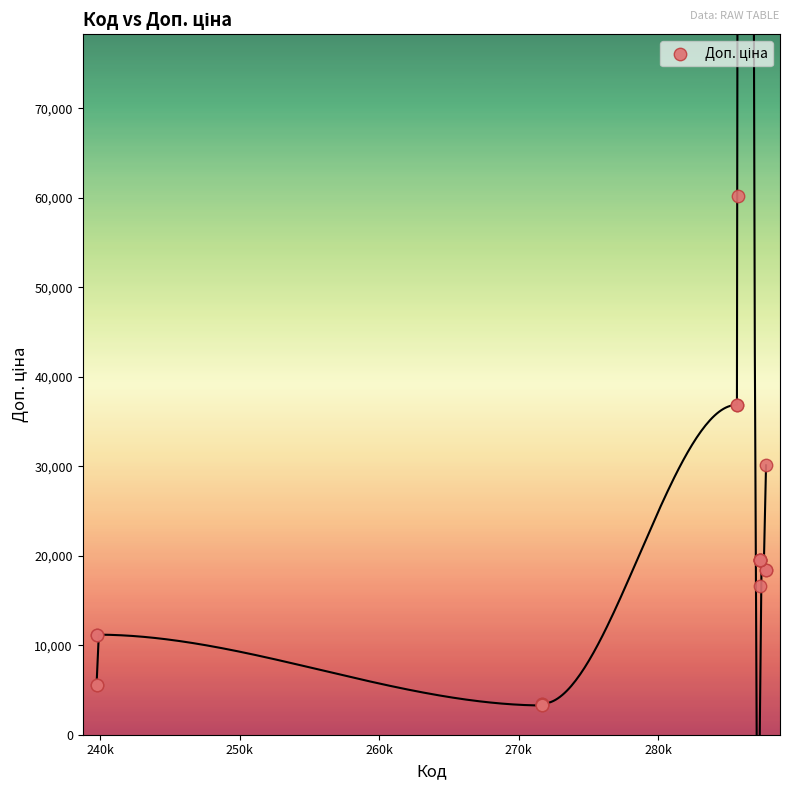

What Y value in the scatter plot is closest to 31735?

30102.8